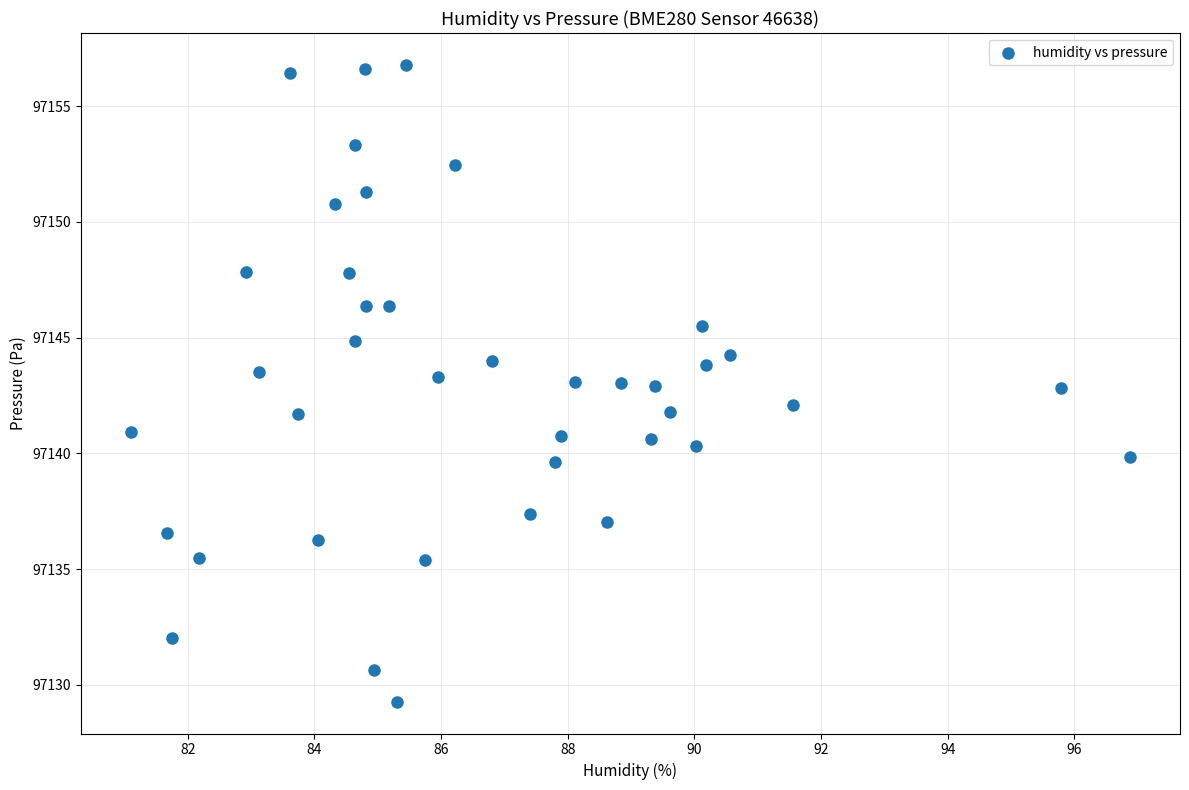

What is the range of Y values (max minus min)?

27.5